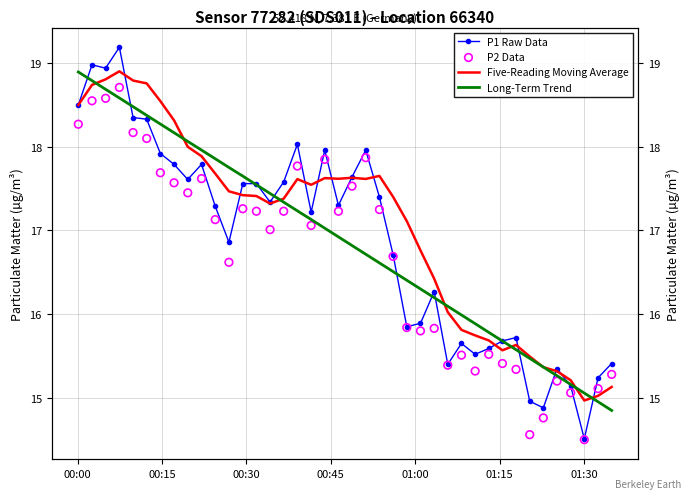

Which series has the widest spread of Y values?

P1 Raw Data